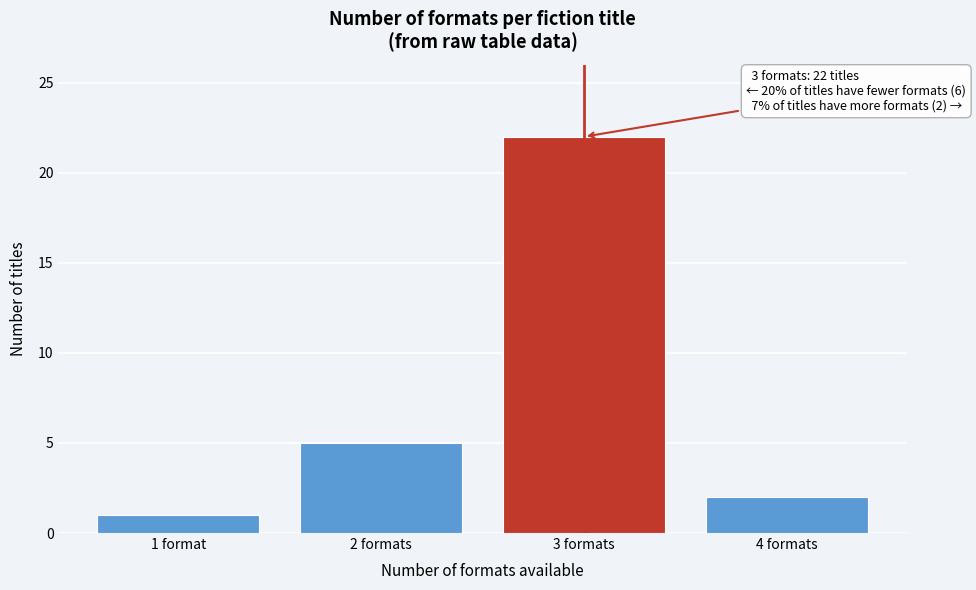

Reading left to right, what are all the values shown in this chart?

1 format=1	2 formats=5	3 formats=22	4 formats=2